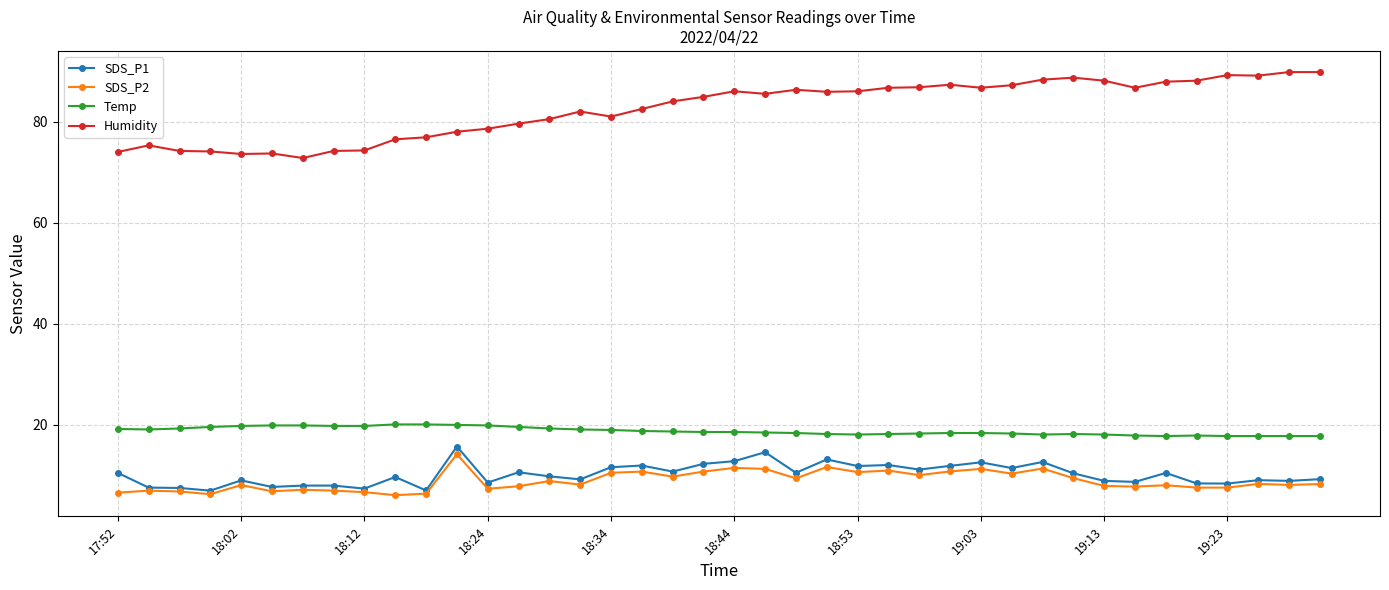

True or false: SDS_P1 and Temp intersect in this chart.

False